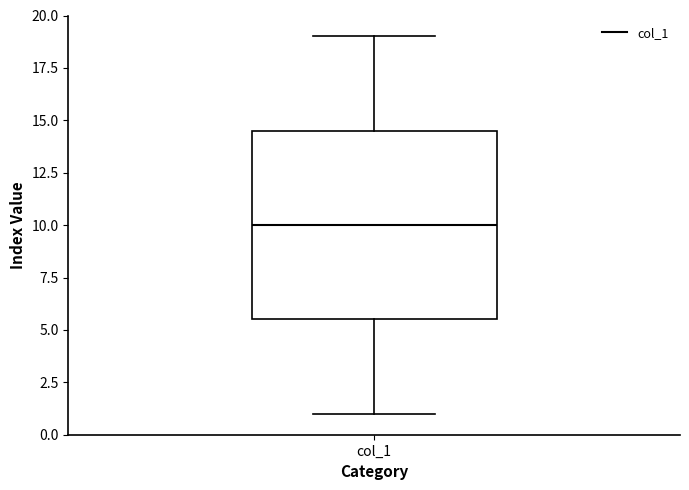

Read this box plot against the y-axis: the position of the median line, the range covered by the box, and the ends of both whiskers. The values are not printed on the chart, so give them approximately, as read against the axis.

median 10.0, box 5.5 to 14.5, whiskers 1.0 to 19.0